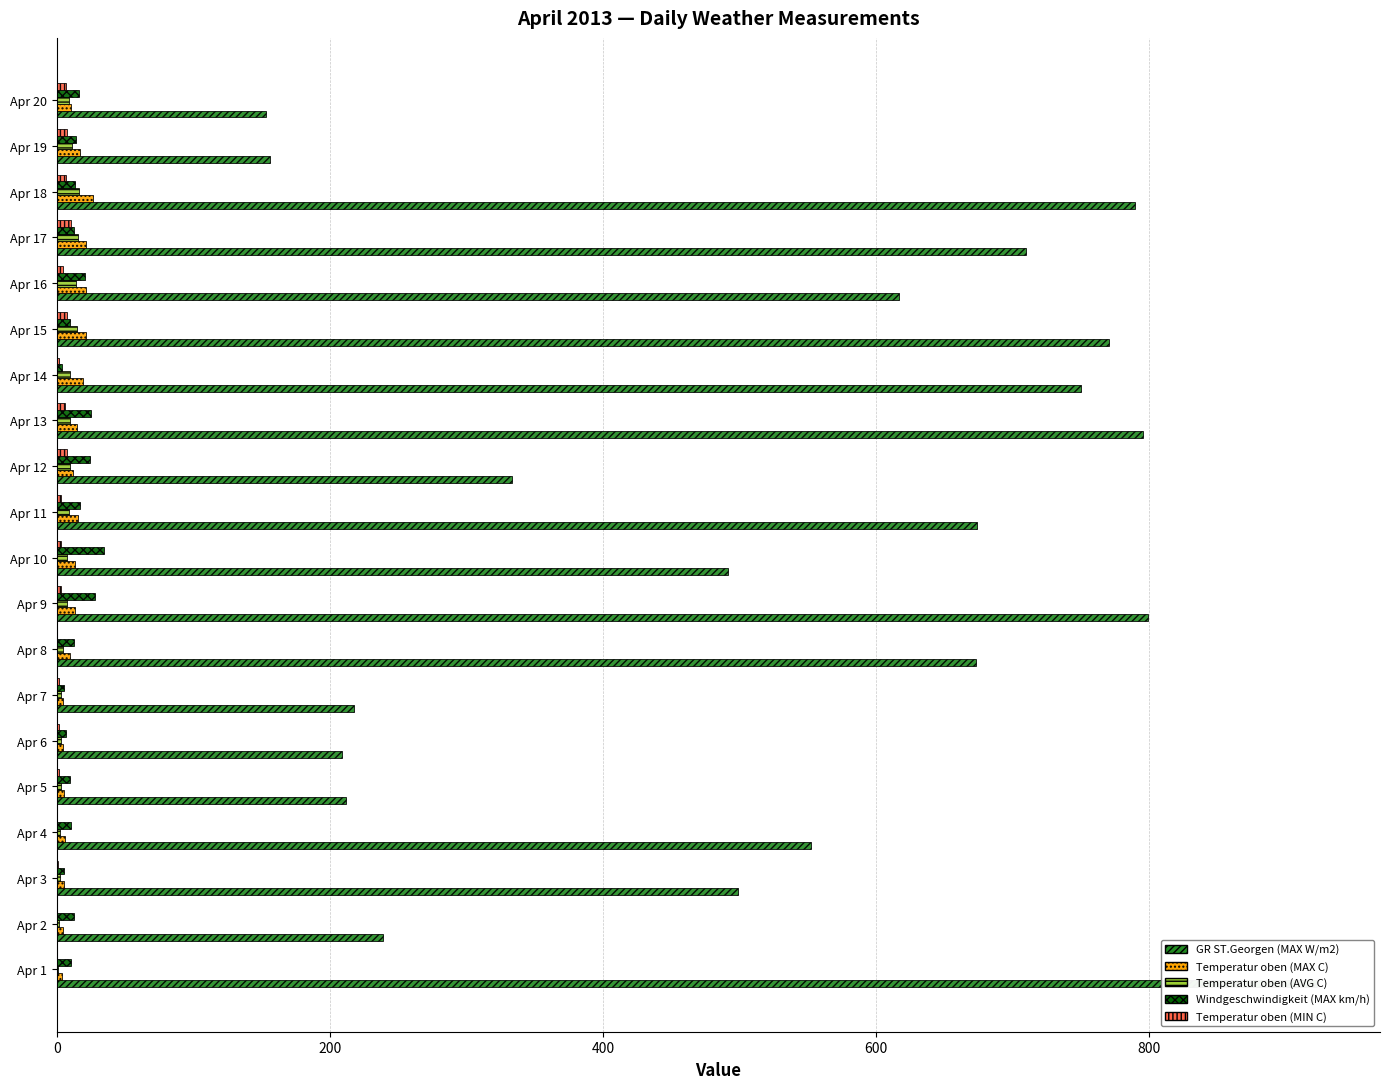

Reading left to right, transcribe all the data shown in this chart.

GR ST.Georgen (MAX W/m2): 922.6	238.8	498.7	551.9	211.5	209.0	217.8	673.0	799.0	491.3	674.0	333.6	795.1	749.7	770.7	616.4	709.6	789.3	156.3	152.9
Temperatur oben (MAX C): 4.2	4.3	5.6	6.0	5.2	4.5	4.9	9.5	13.6	13.2	15.9	12.1	14.6	19.2	21.8	21.3	21.4	26.4	16.9	10.7
Temperatur oben (AVG C): 1.2	1.9	2.5	2.1	3.1	3.1	3.0	4.5	7.3	7.3	8.9	9.9	10.0	9.9	14.6	14.0	15.5	16.6	11.3	8.9
Windgeschwindigkeit (MAX km/h): 10.2	12.6	5.5	10.5	9.8	7.1	5.2	12.5	28.3	34.9	16.9	24.2	25.2	3.9	9.5	20.8	12.6	13.4	13.9	16.0
Temperatur oben (MIN C): -2.2	0.1	0.6	-2.1	1.8	1.9	1.7	-0.1	2.8	3.1	2.8	7.7	6.1	1.9	7.2	4.8	10.3	6.5	7.7	7.0